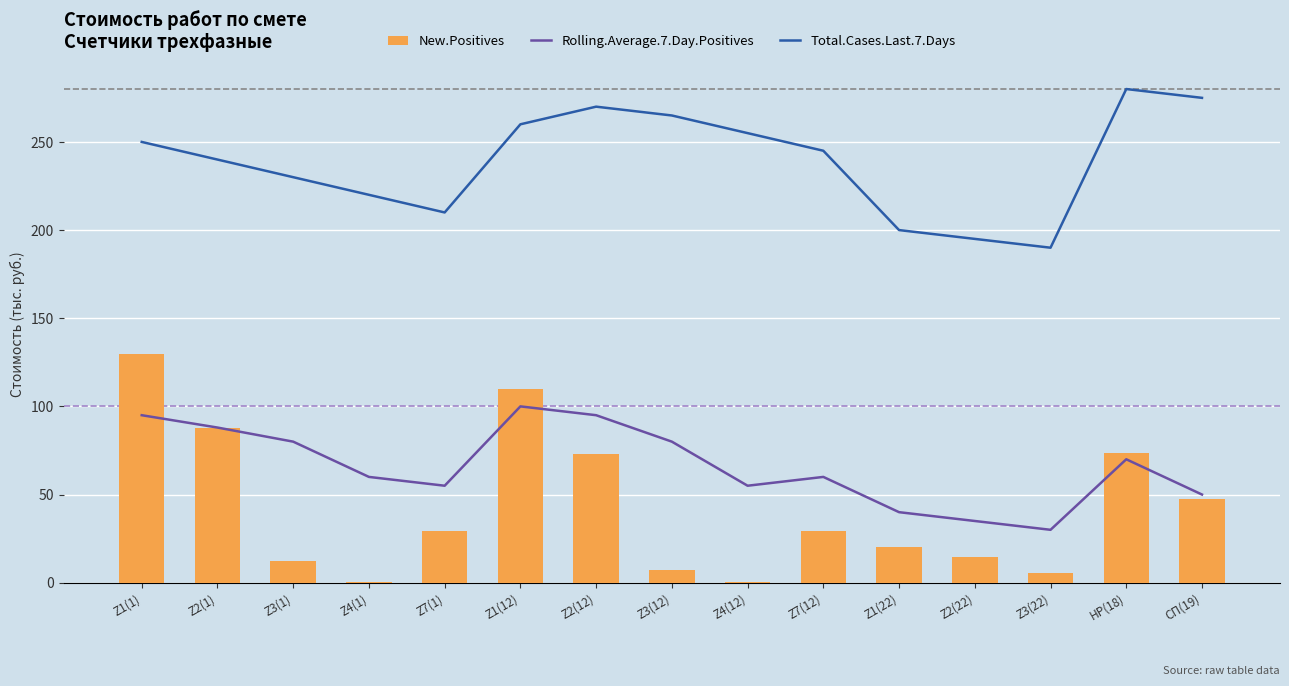

What is the total value across all series at Z1(22)?

260.0